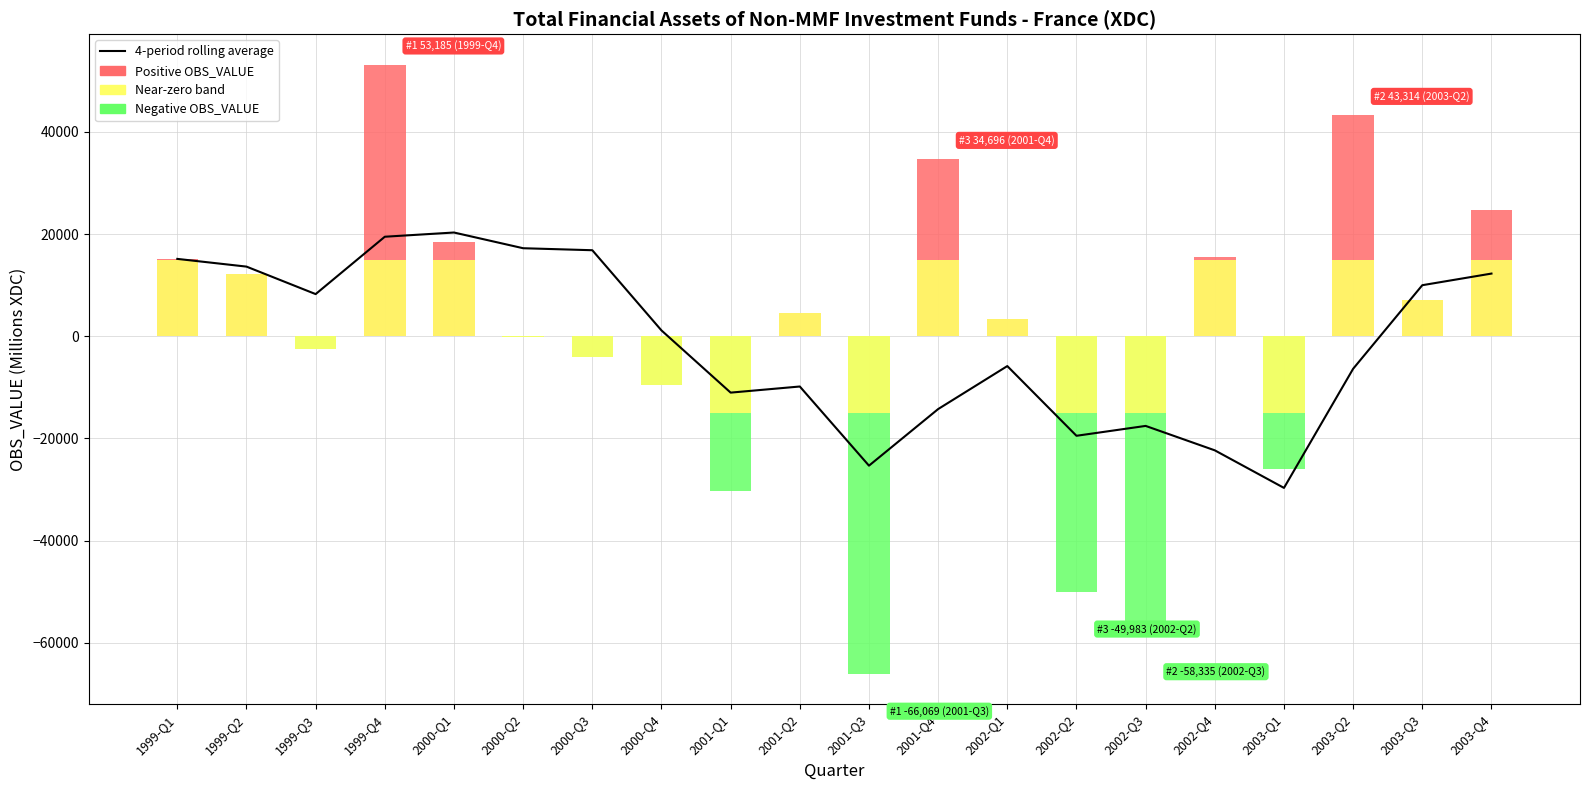

The Positive OBS_VALUE series shows 12128.0 at 1999-Q2. True or false?

True